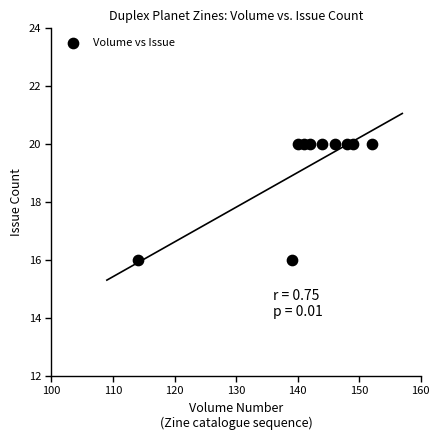

What is the average Y value?

19